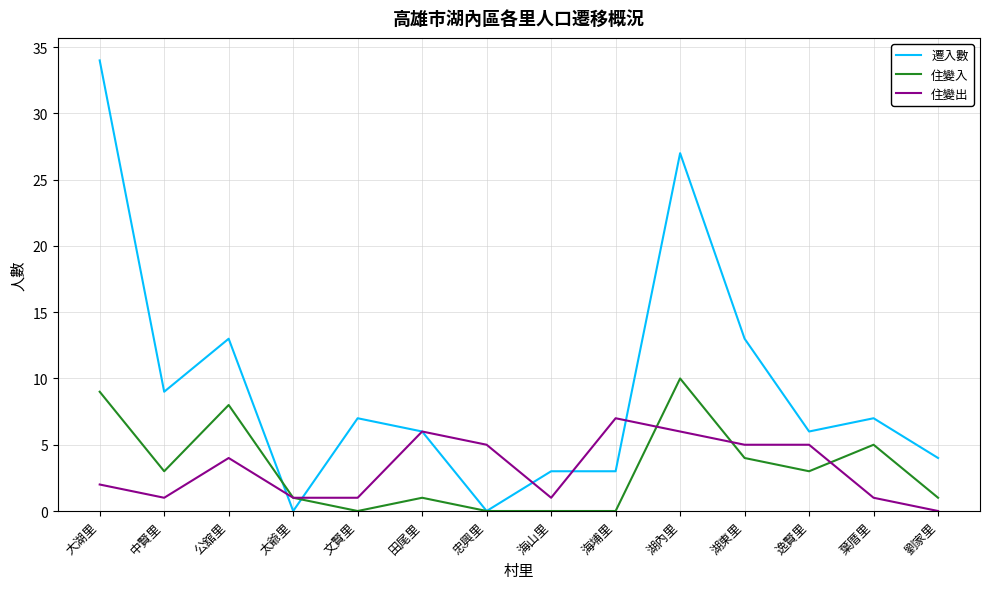

Which category has the highest value in the 住變出 series?

海埔里